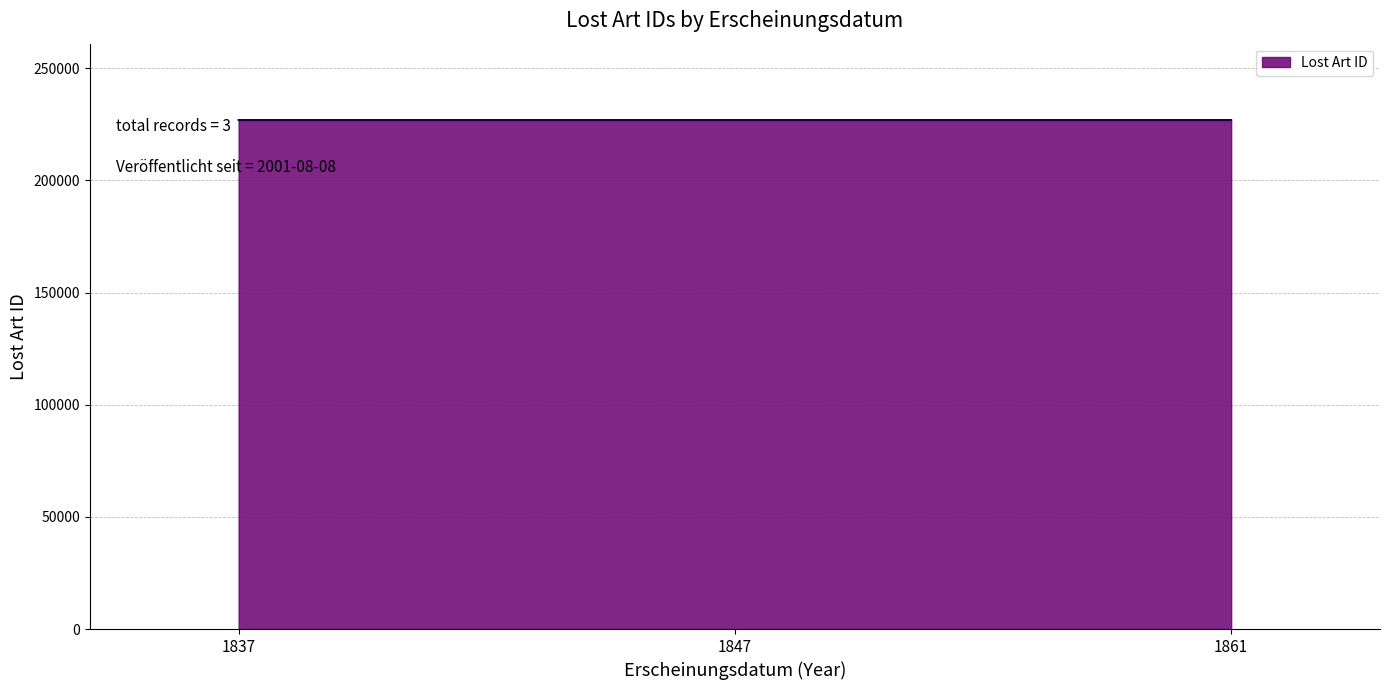

What is the change in value from 1837 to 1847?

+1